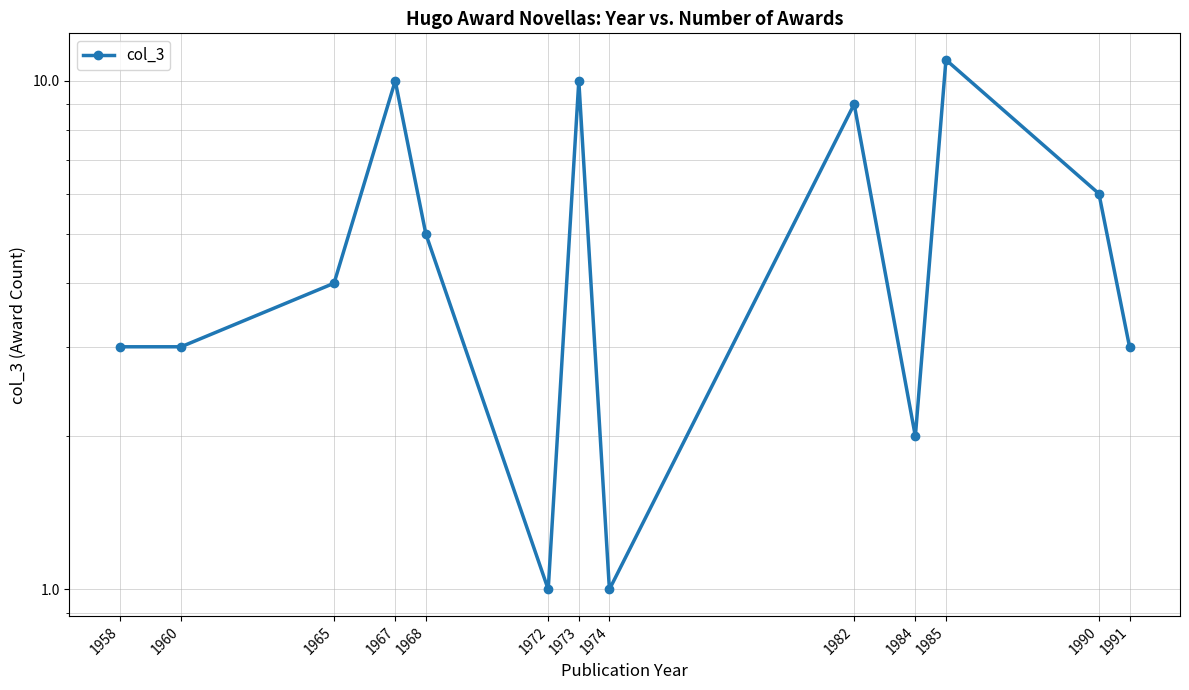

What is the sum of the values at 1991 and 1985?

14